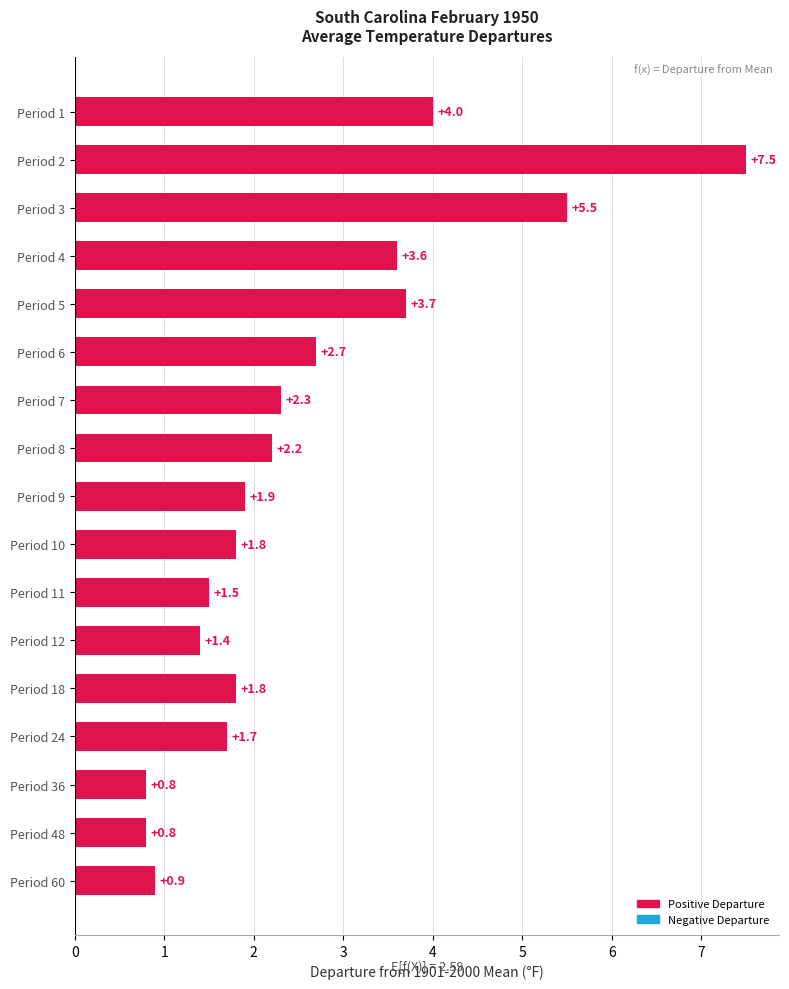

What is the greatest value displayed?

7.5